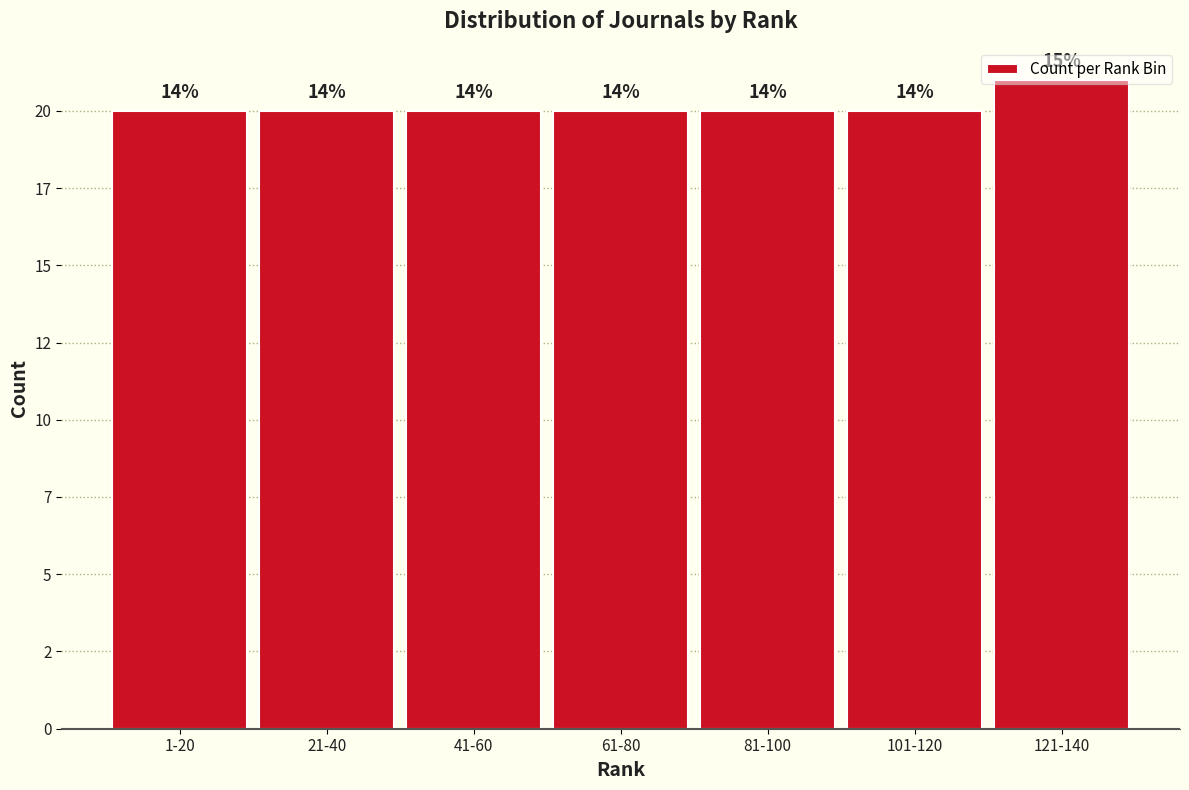

Are the bars horizontal?

No